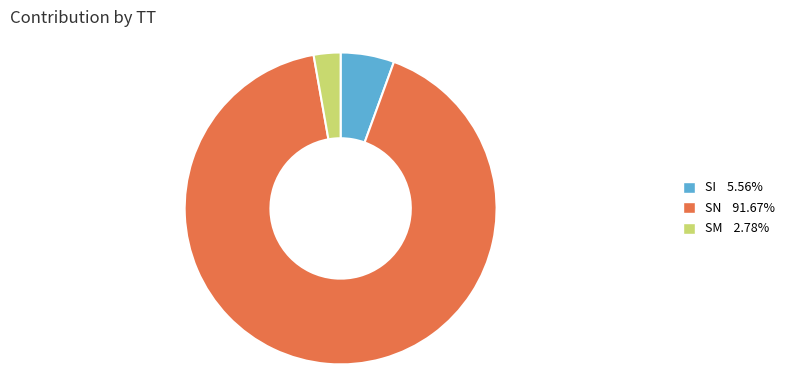

What is the majority slice?

SN